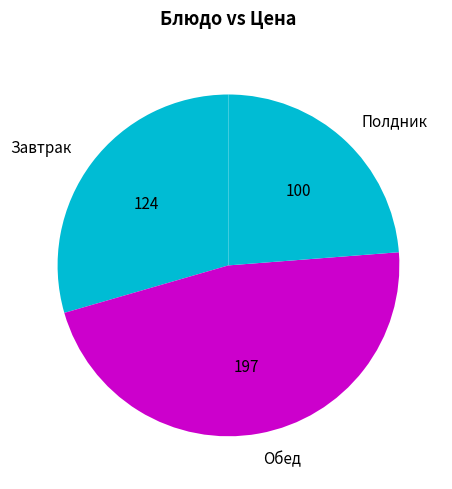

Is the sum of Обед and Полдник greater than half?

Yes